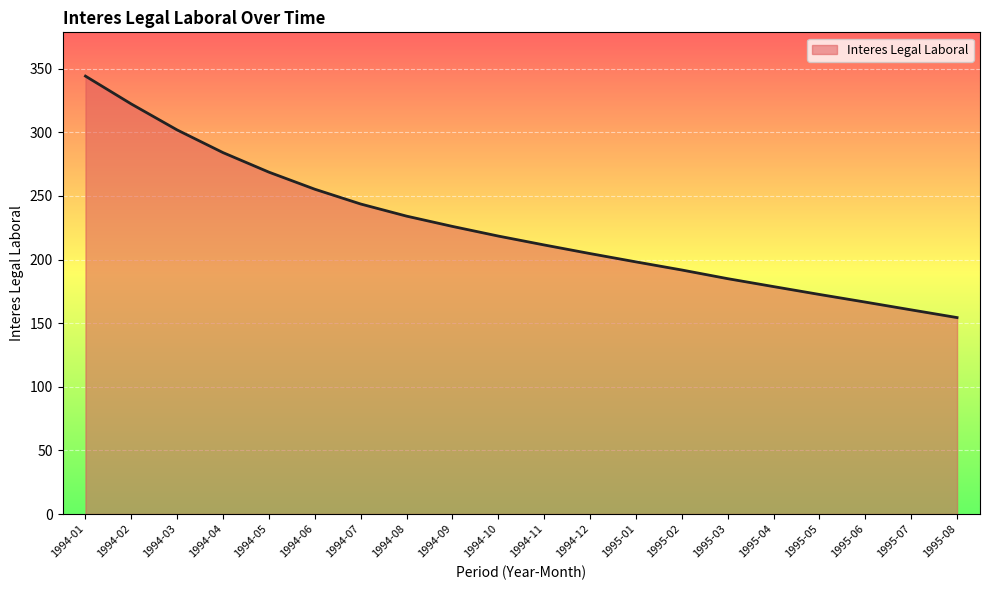

Approximately how many times larger is the value at 1994-06 compared to 1994-08?

1.1